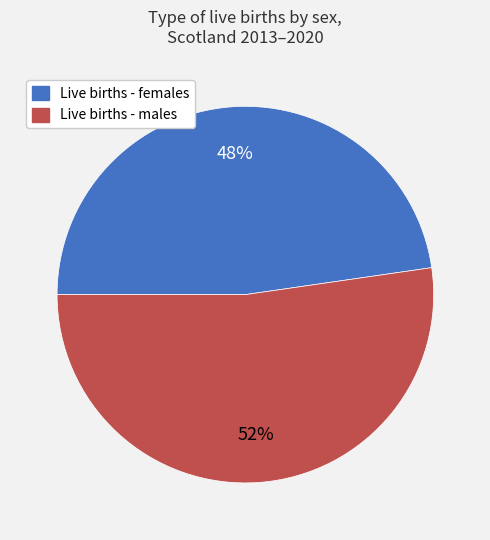

To the nearest percent, what is the average slice percentage?

50%